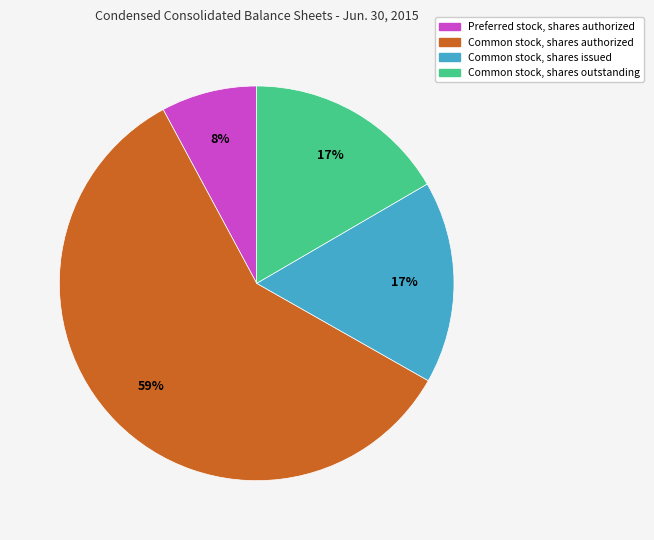

How many slices are in this pie chart?

4